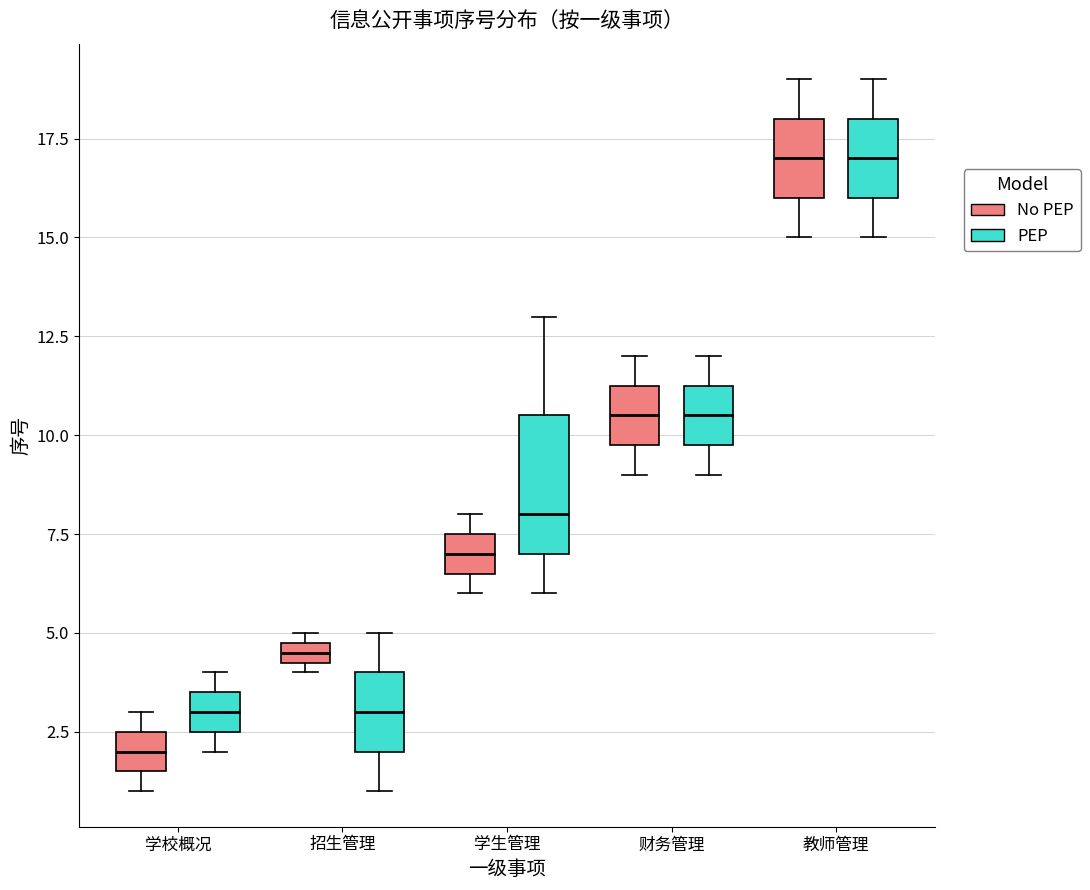

Where is the upper edge of the box for 招生管理 (No PEP) on the y-axis? The values are not printed on the chart, so give them approximately, as read against the axis.

5.0